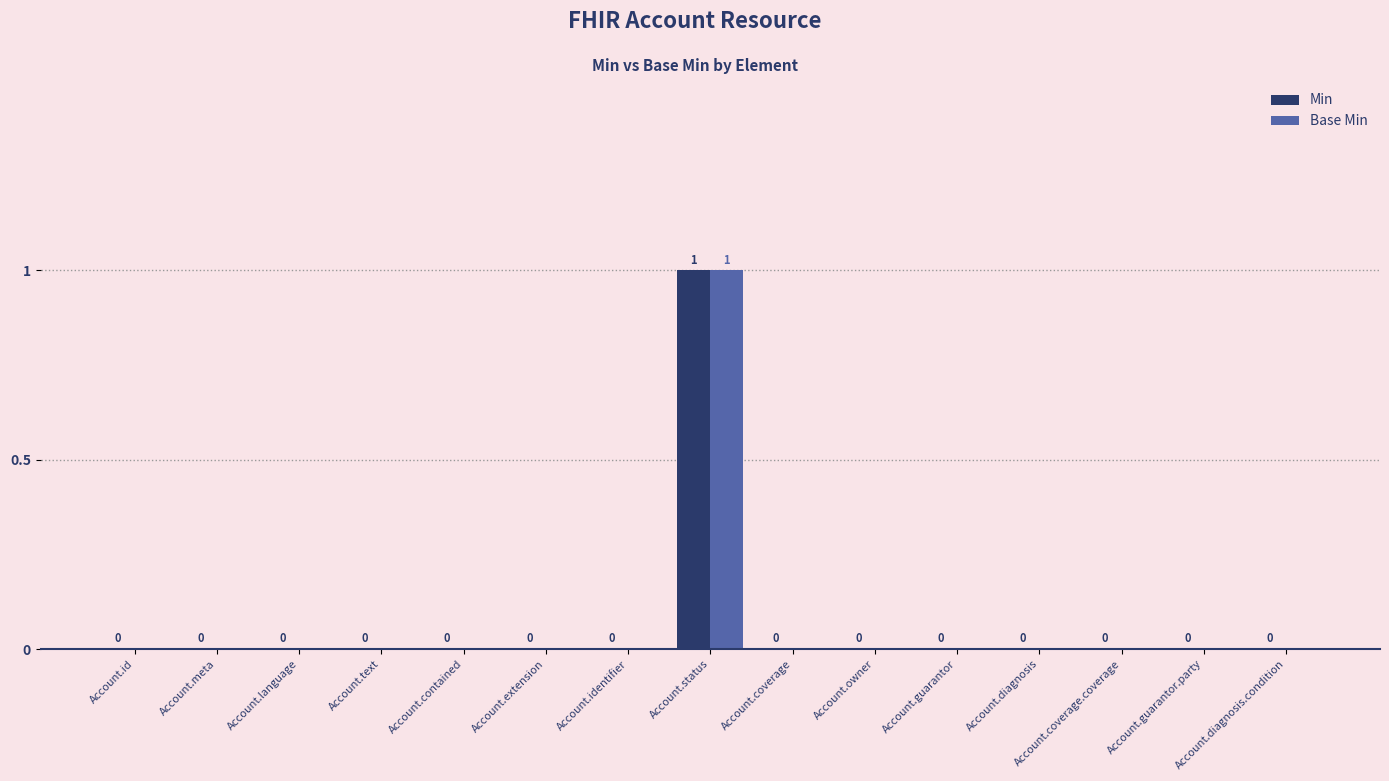

At which category is the sum across all series the highest?

Account.status